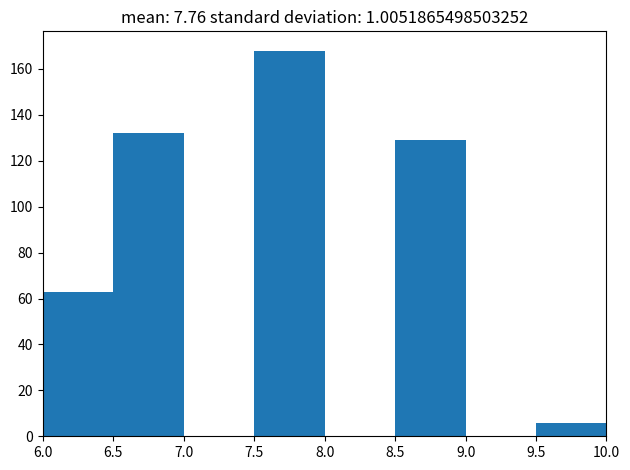

Reading left to right, transcribe this chart: for each bar, give the range it covers on the x-axis and its height. The values are not printed on the chart, so give them approximately, as read against the axis.

6.0 to 6.5: 64
6.5 to 7.0: 132
7.0 to 7.5: 0
7.5 to 8.0: 168
8.0 to 8.5: 0
8.5 to 9.0: 130
9.0 to 9.5: 0
9.5 to 10.0: 6